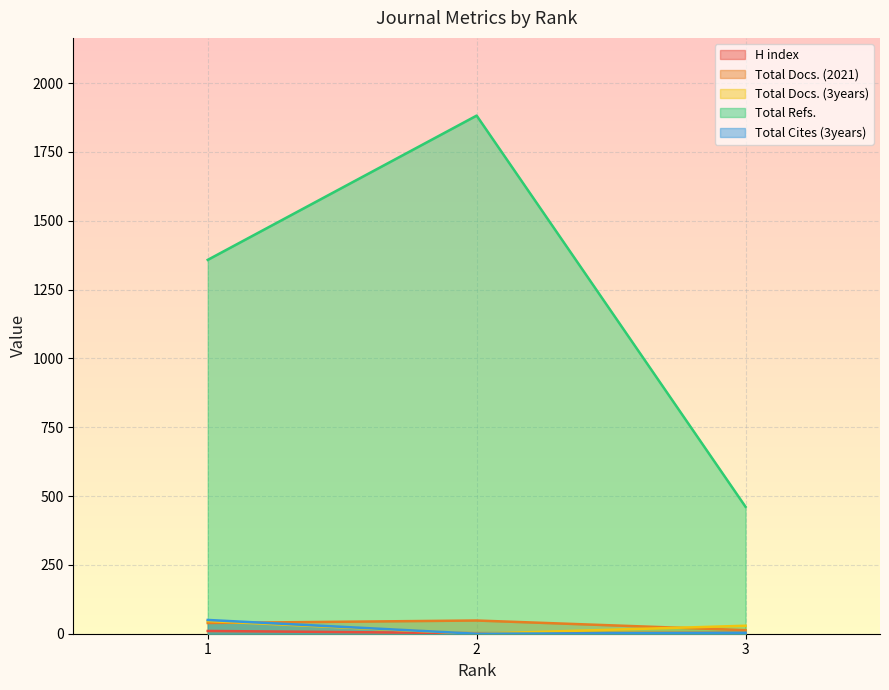

What is the value of the Total Refs. point at the 3rd from the left?

461